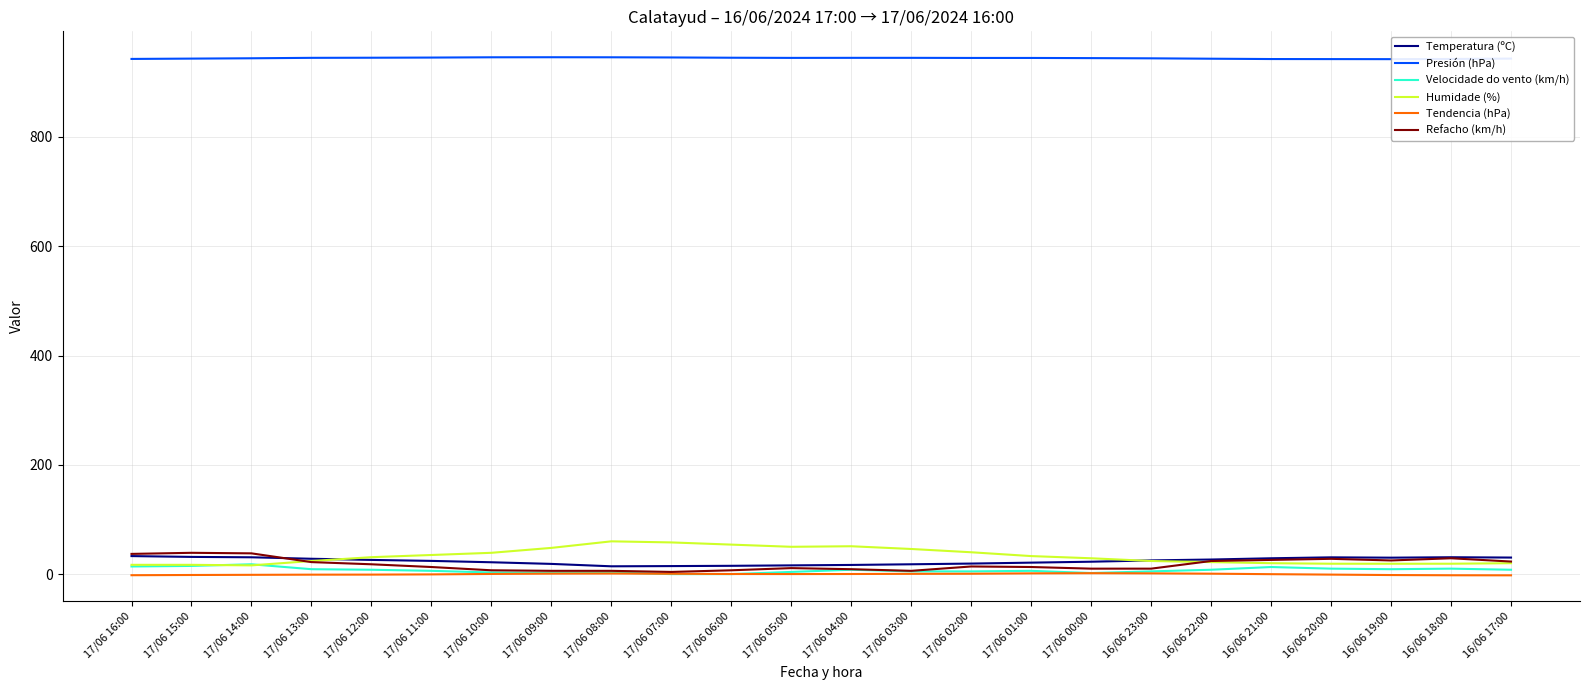

What is the label of the 6th point from the left?

17/06 11:00